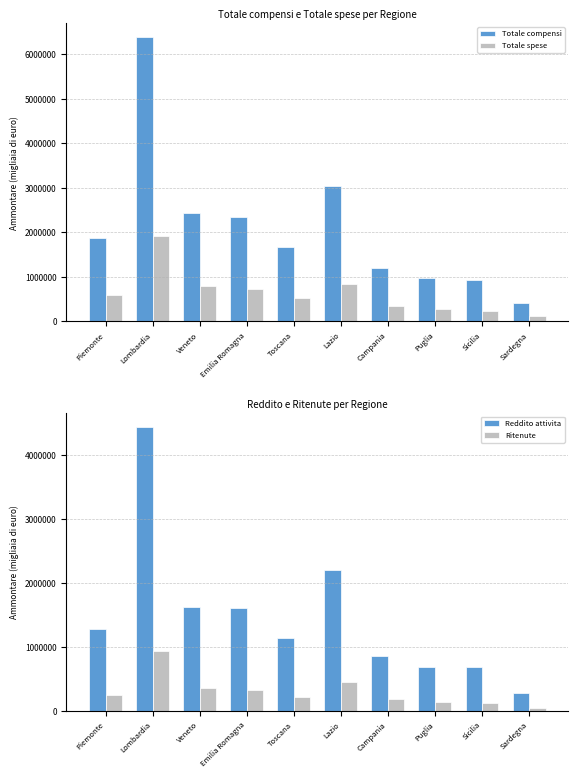

The Reddito attivita series shows 695737 at Puglia. True or false?

True